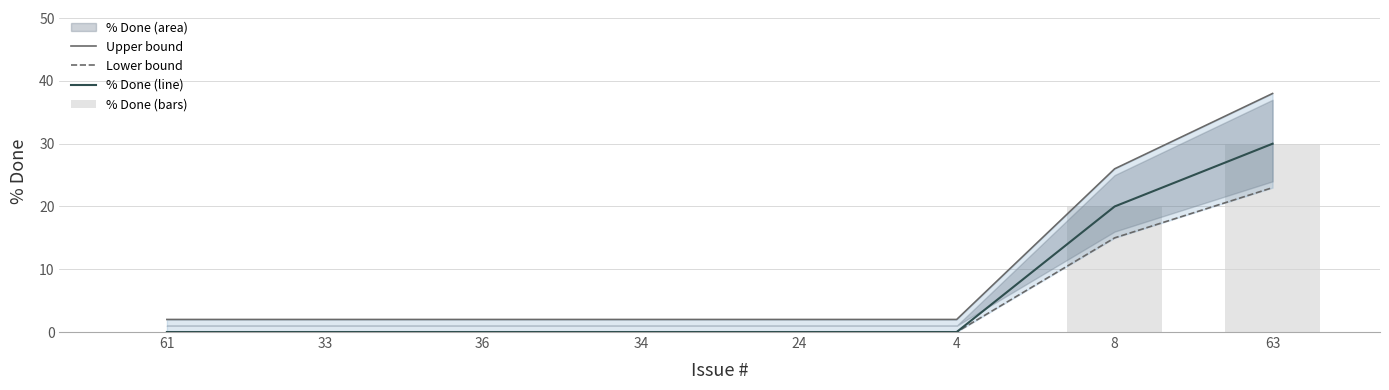

Reading left to right, extract all data points from this chart.

Upper bound: 61=2	33=2	36=2	34=2	24=2	4=2	8=26	63=38
Lower bound: 61=0	33=0	36=0	34=0	24=0	4=0	8=15	63=23
% Done (line): 61=0	33=0	36=0	34=0	24=0	4=0	8=20	63=30
% Done (bars): 61=0	33=0	36=0	34=0	24=0	4=0	8=20	63=30